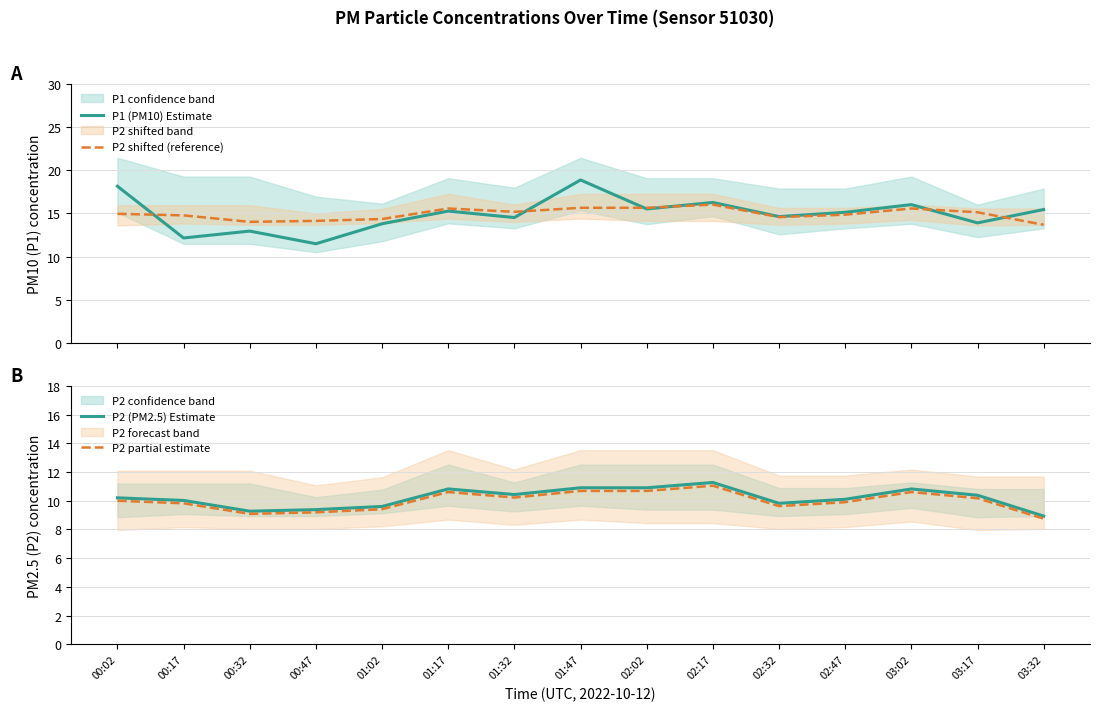

What is the approximate value of P2 partial estimate at 01:17?

10.6